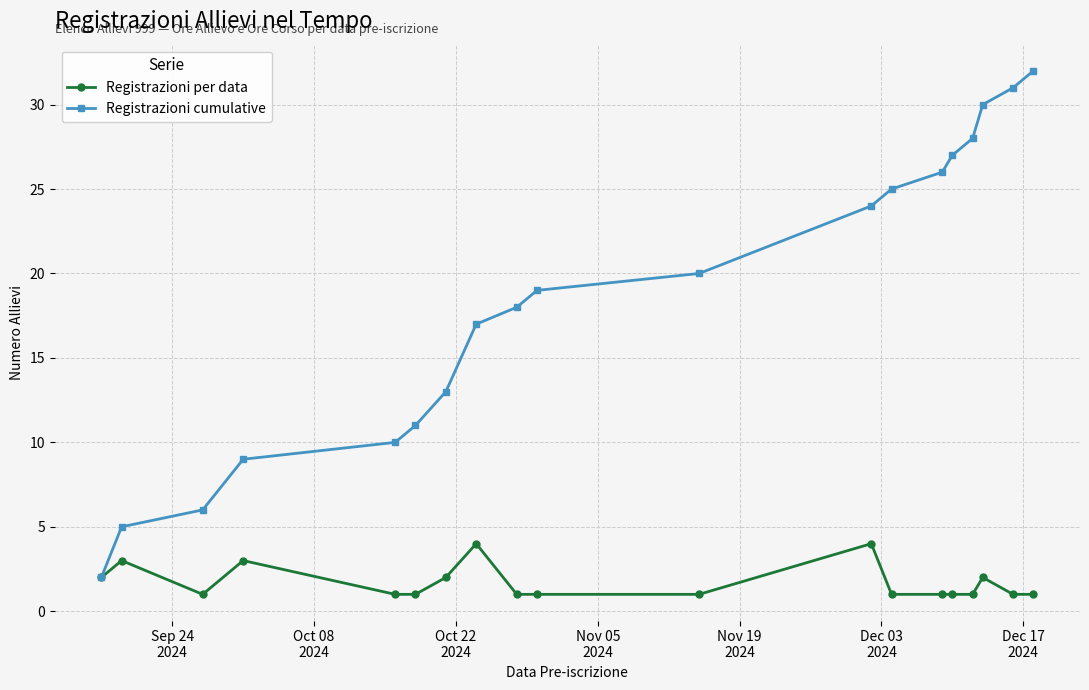

How many distinct data groups are displayed?

2